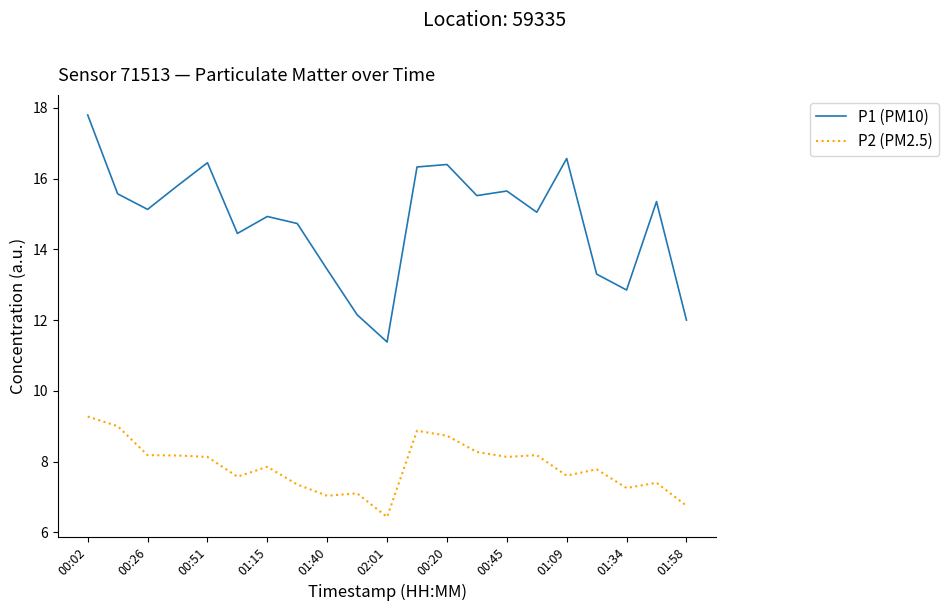

List the series in order of their overall mean, lowest first.

P2 (PM2.5), P1 (PM10)